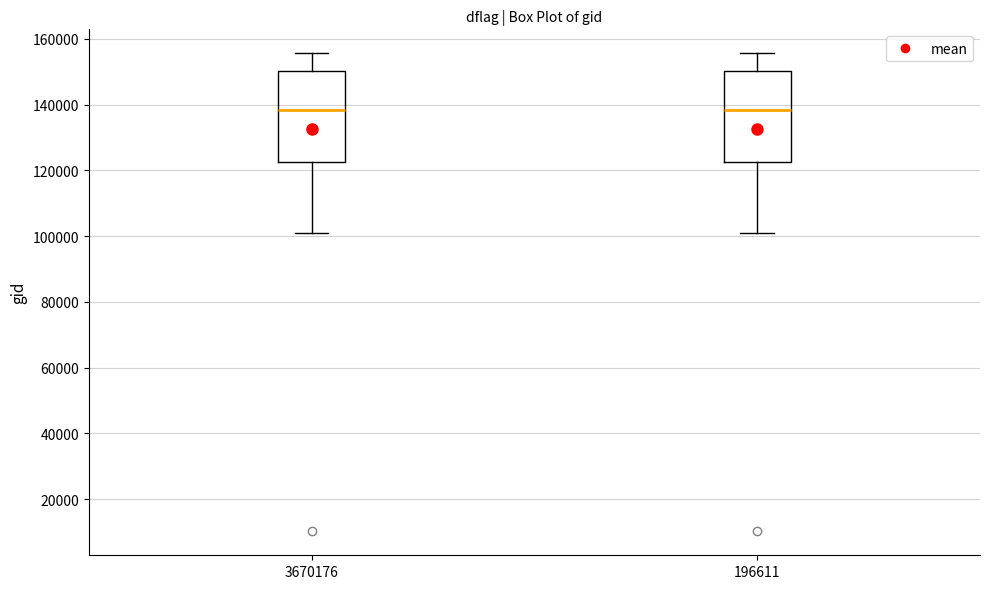

Where is the upper edge of the box at x = 196611 on the y-axis? The values are not printed on the chart, so give them approximately, as read against the axis.

150000